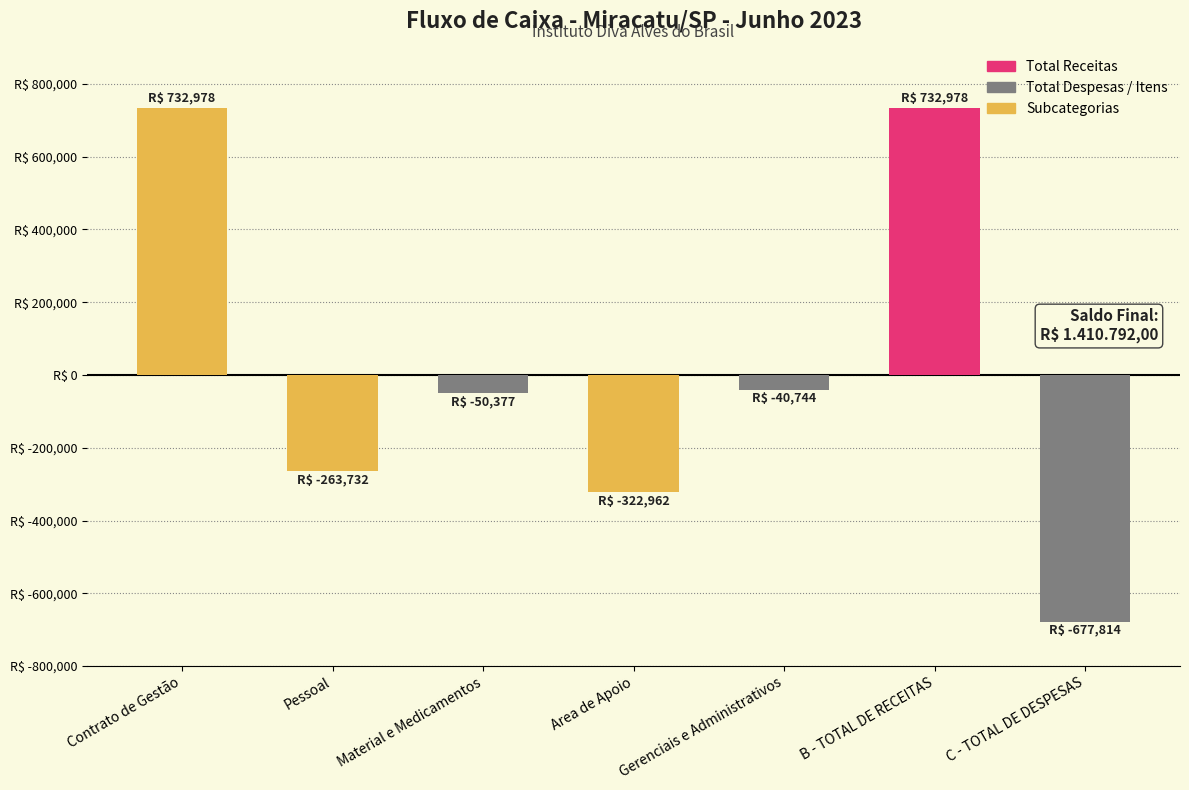

List the labels in order of value, smallest first.

C - TOTAL DE DESPESAS, Area de Apoio, Pessoal, Material e Medicamentos, Gerenciais e Administrativos, Contrato de Gestão, B - TOTAL DE RECEITAS